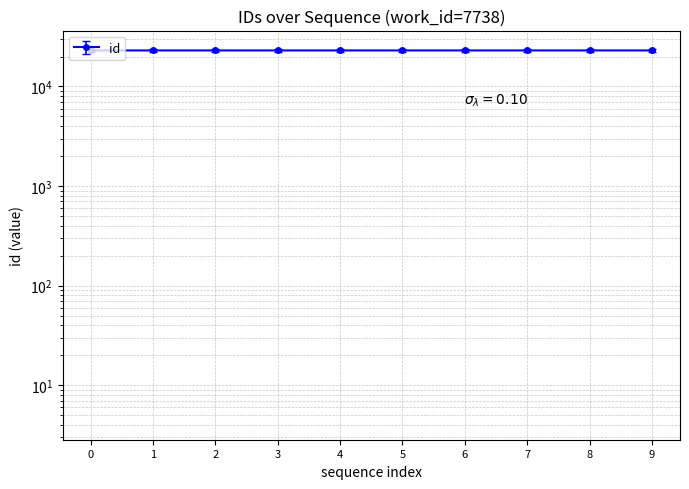

How many data points does each series have?

10